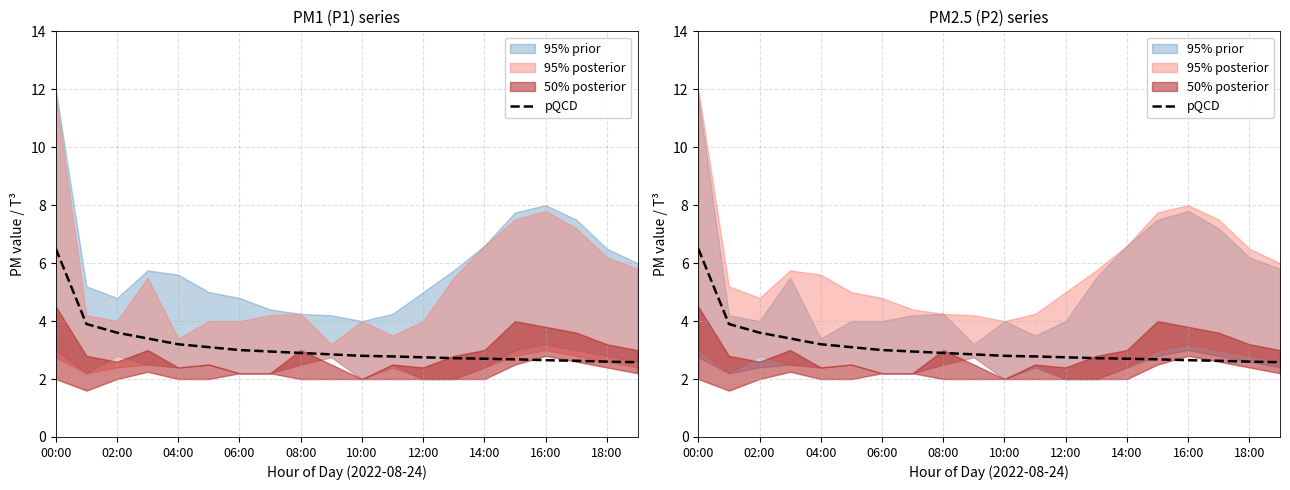

Read the value at 17.

2.6